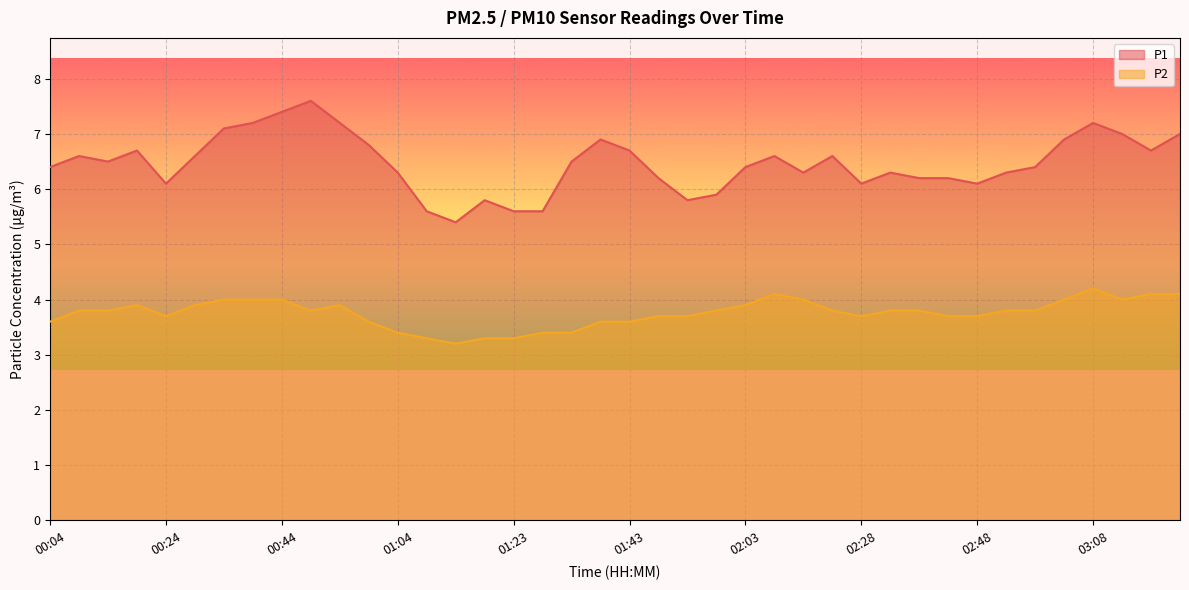

The P1 series shows 3.5 at 01:04. True or false?

False